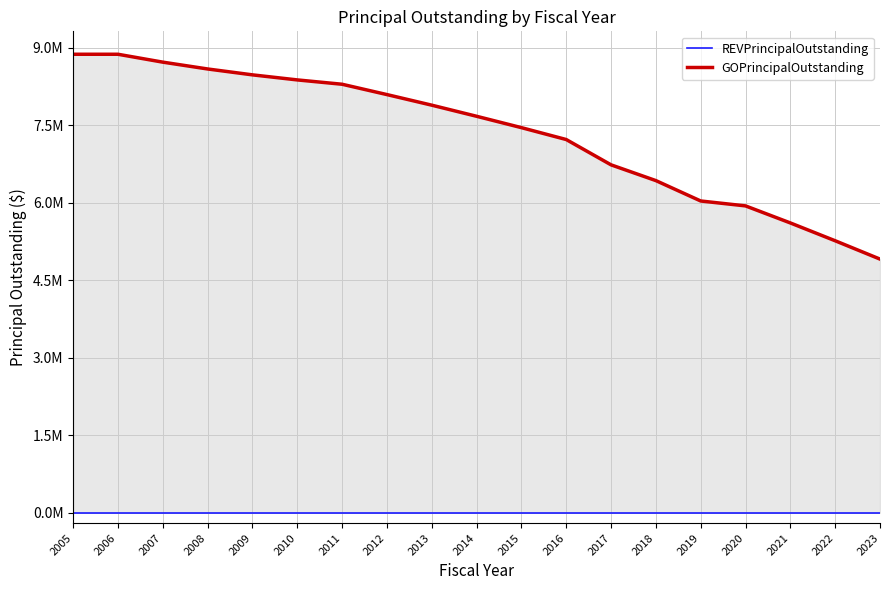

True or false: REVPrincipalOutstanding has more than 1 interior local peaks.

False